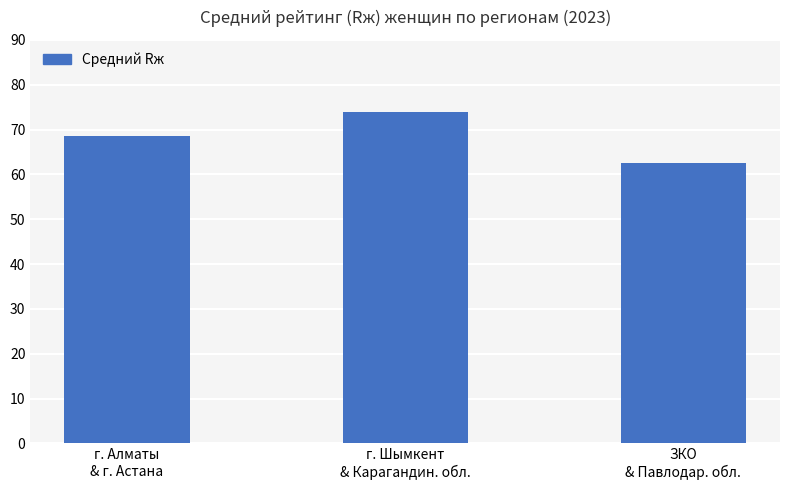

What is the maximum value shown in the chart?

74.0